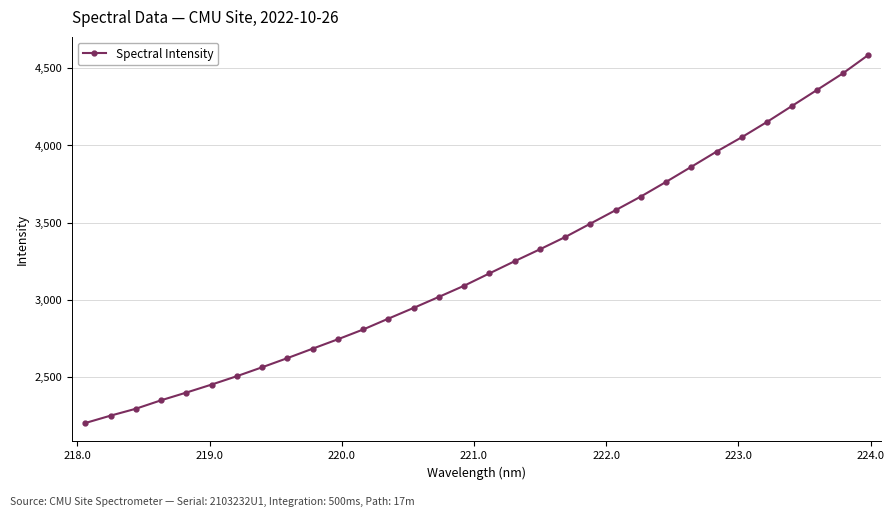

What is the average value?

3223.0